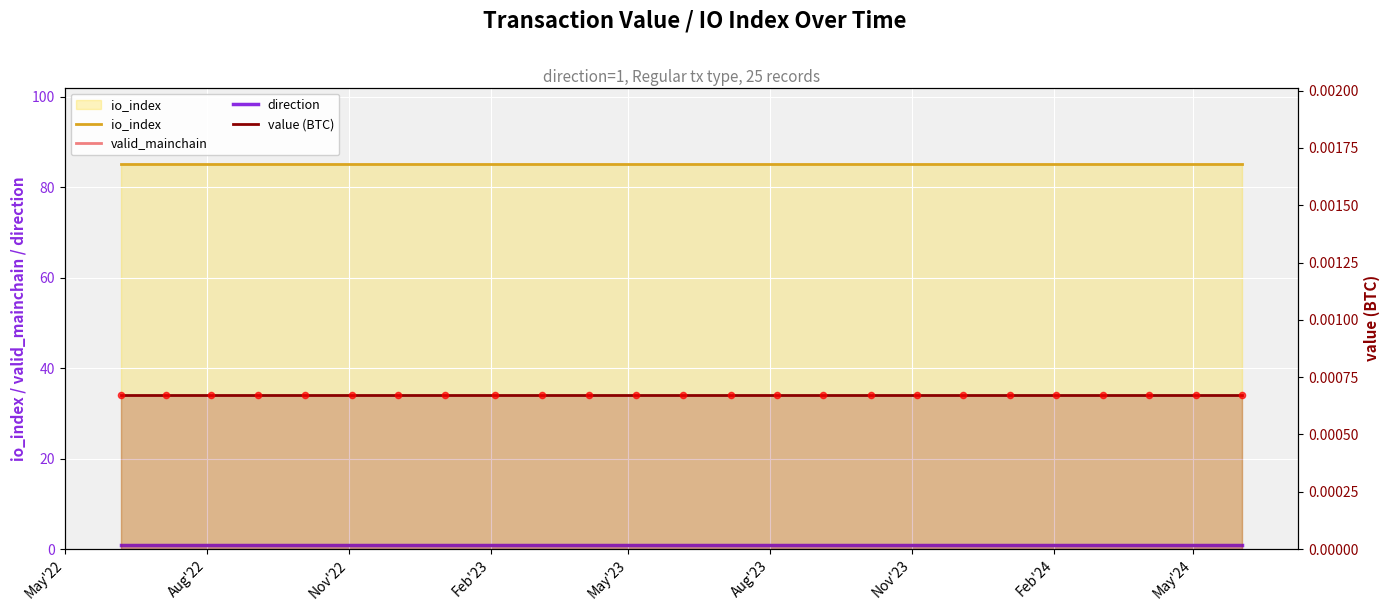

Which series reaches the minimum Y coordinate?

value (BTC)